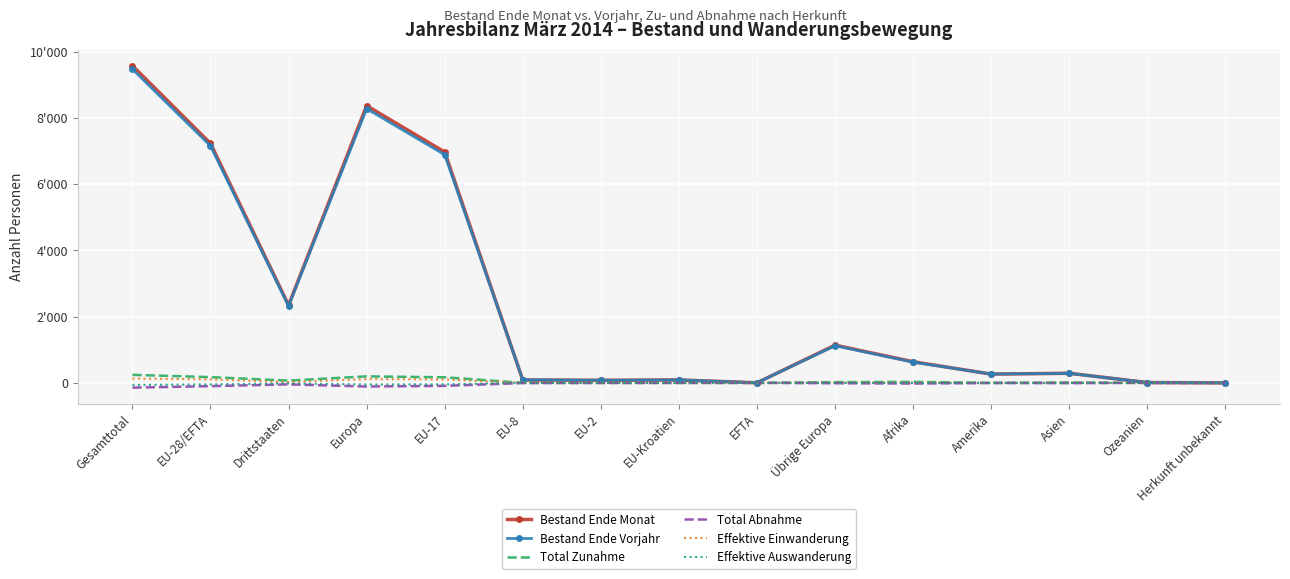

Which category has the lowest value in the Effektive Einwanderung series?

EU-Kroatien